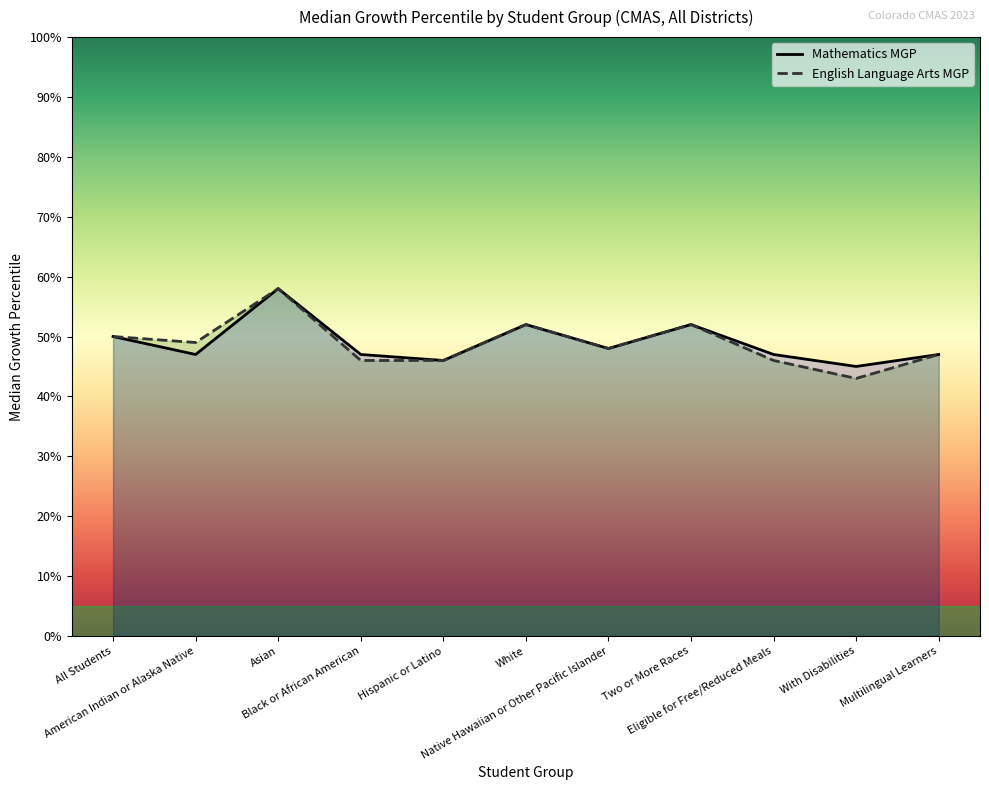

At which label is English Language Arts MGP closest to 50?

All Students